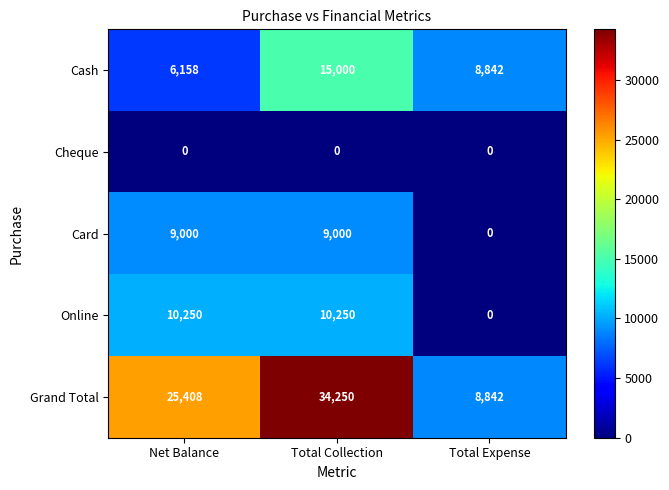

What is the approximate value of Cash at Net Balance, to the nearest 50?

6150